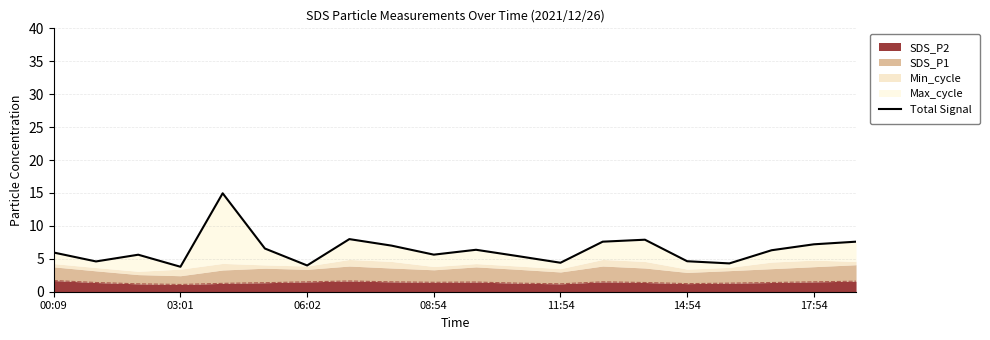

True or false: SDS_P2 has a value of 1.7 at 00:09.

True